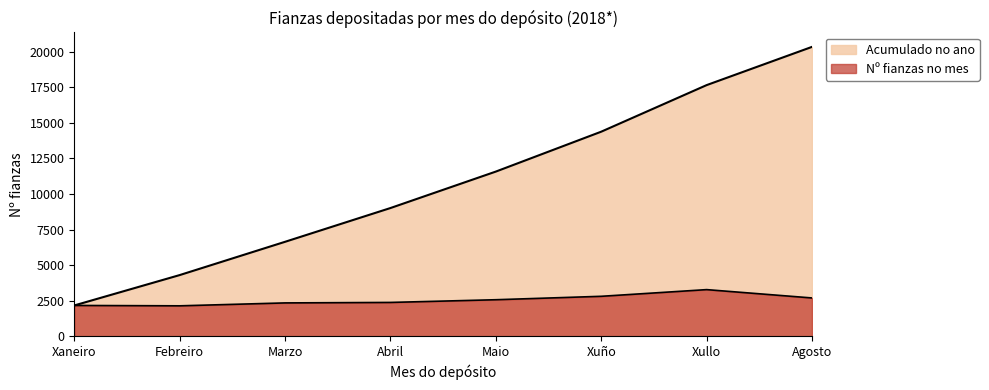

What is the difference between the maximum and minimum values in the Acumulado no ano series?

18189